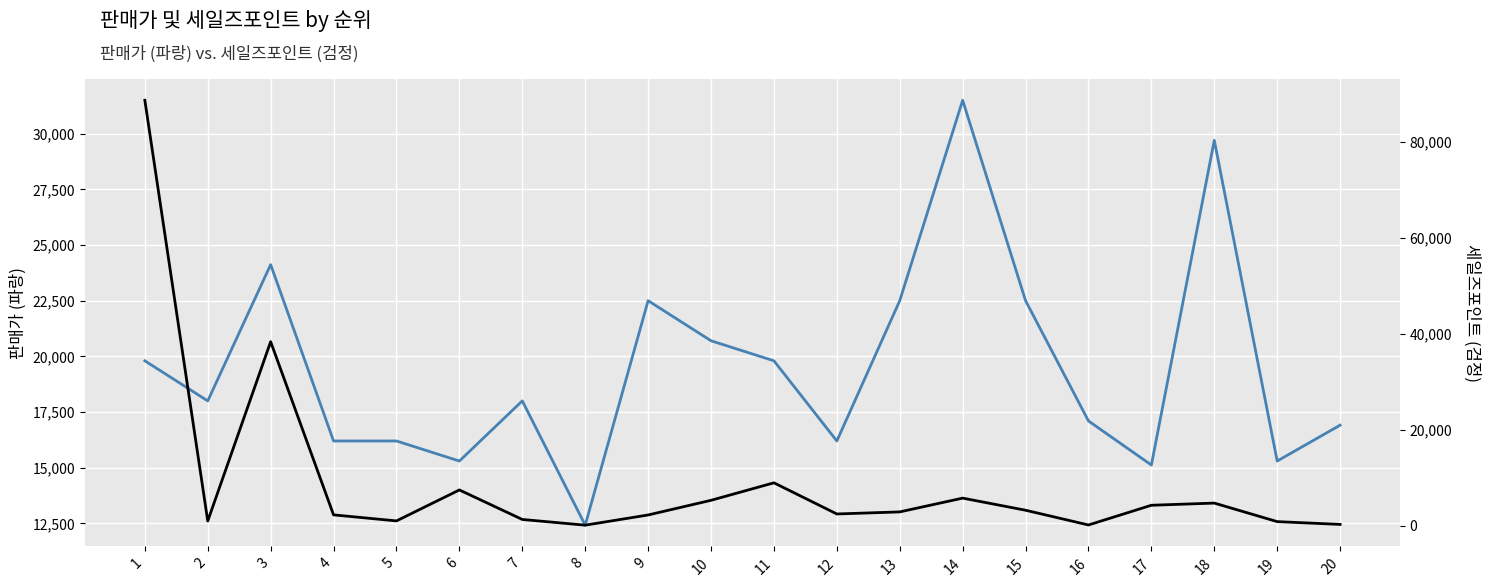

At how many categories does at least one series exceed 39448?

1